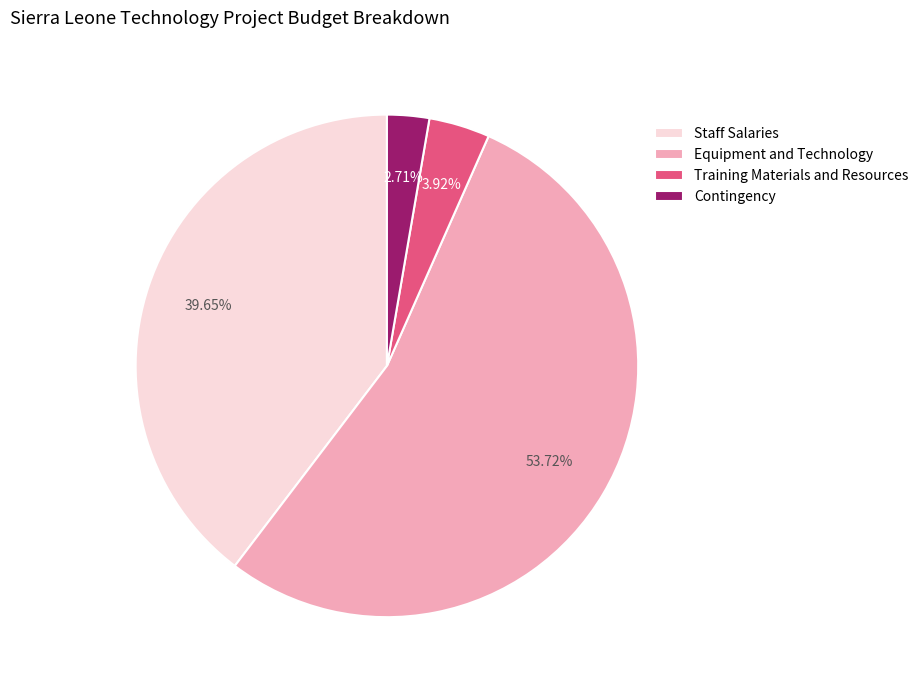

True or false: Staff Salaries accounts for 40% of the total.

True